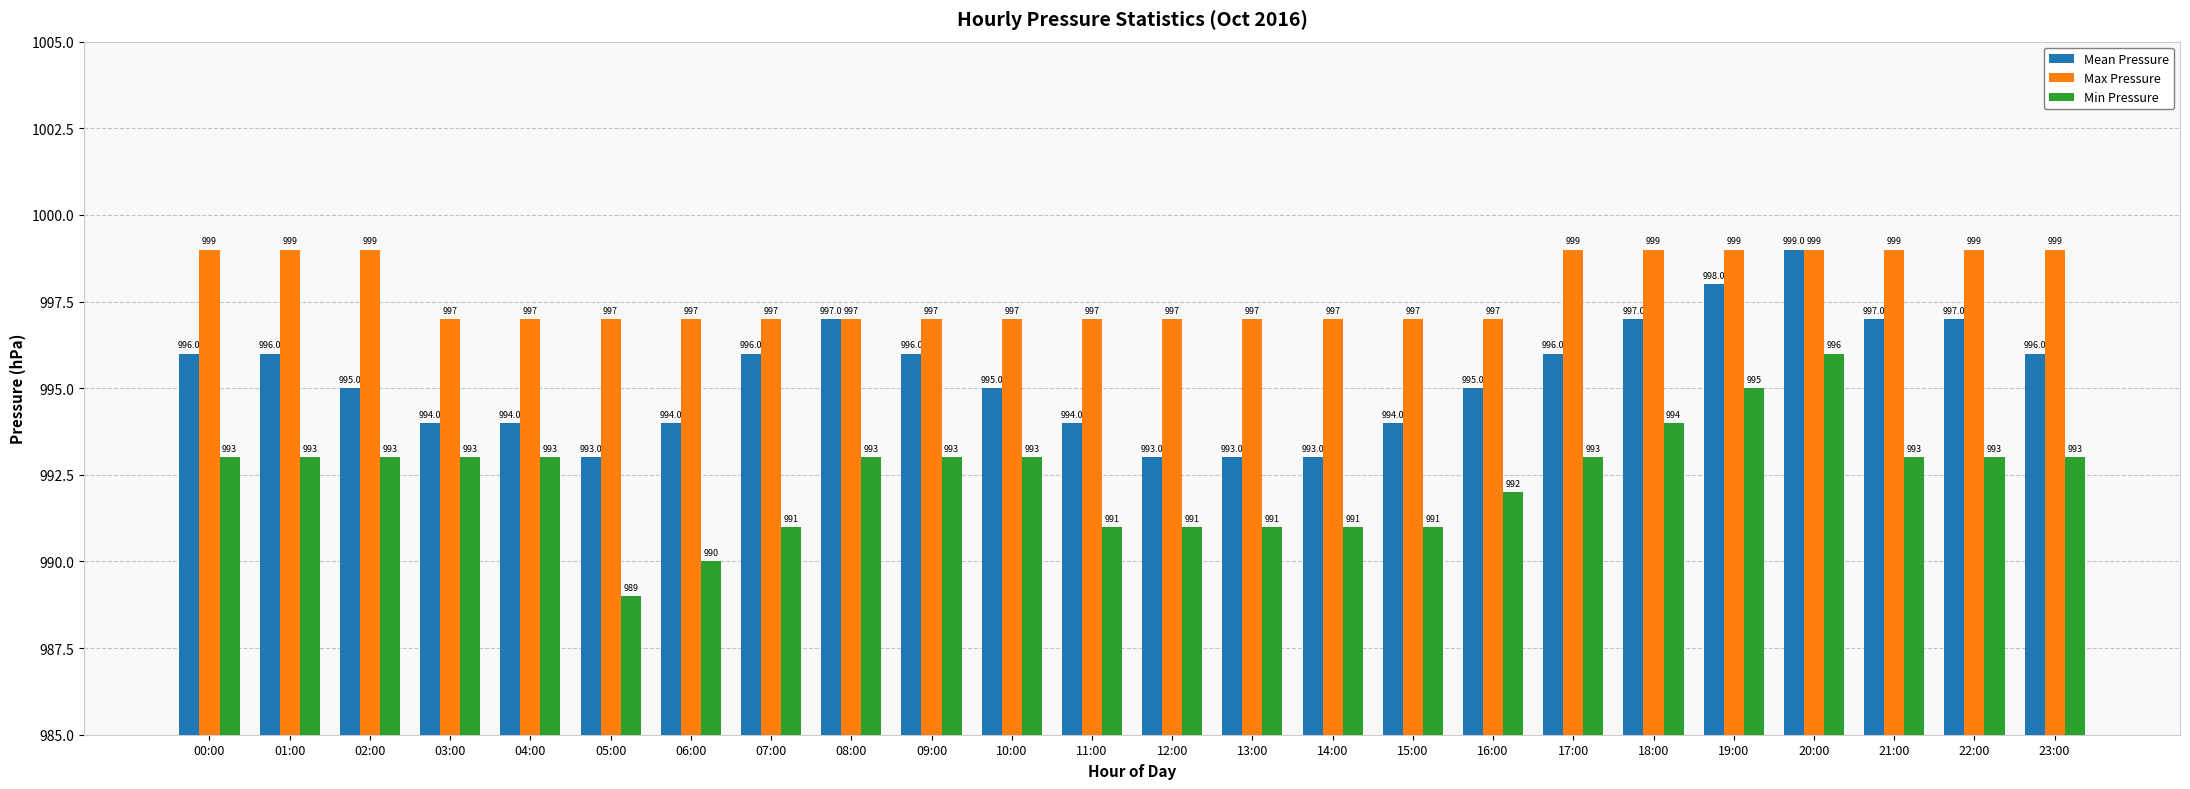

Is it true that Min Pressure equals 993 at 21:00?

True